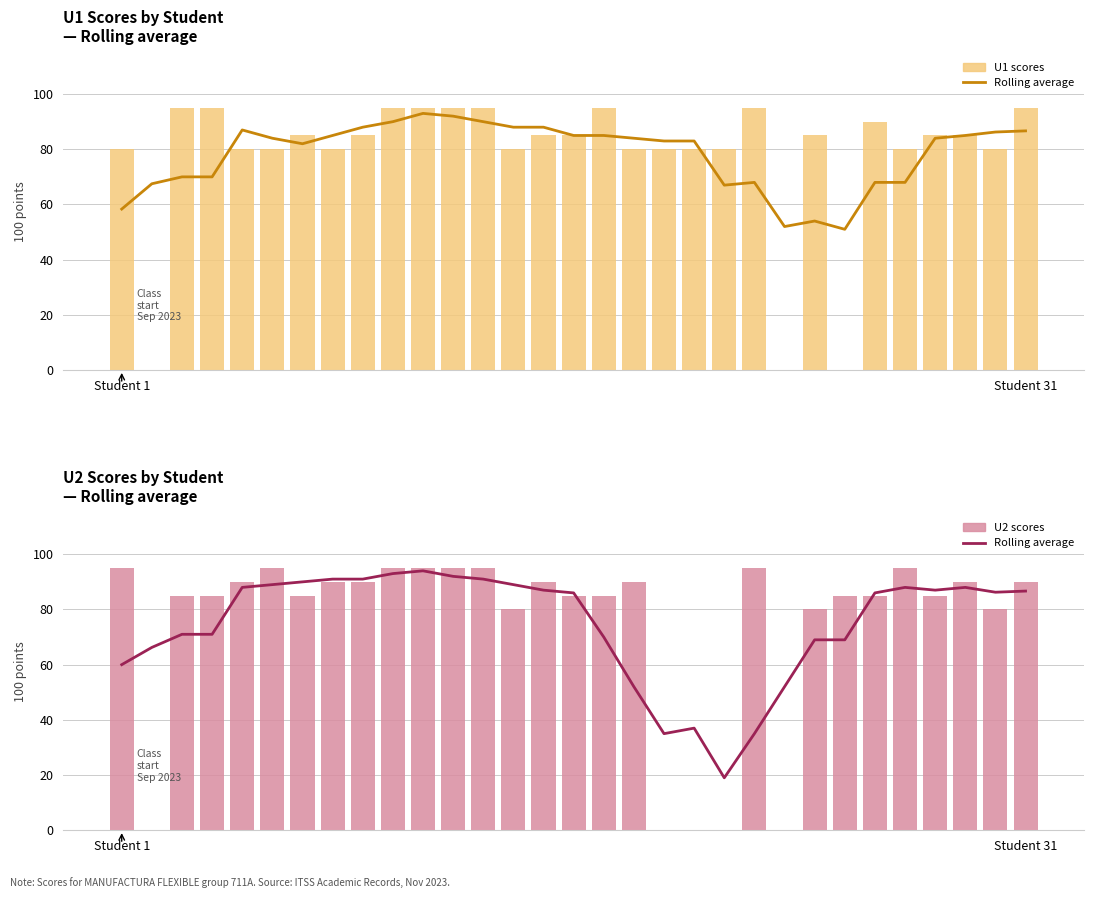

Does the chart contain any negative values?

No